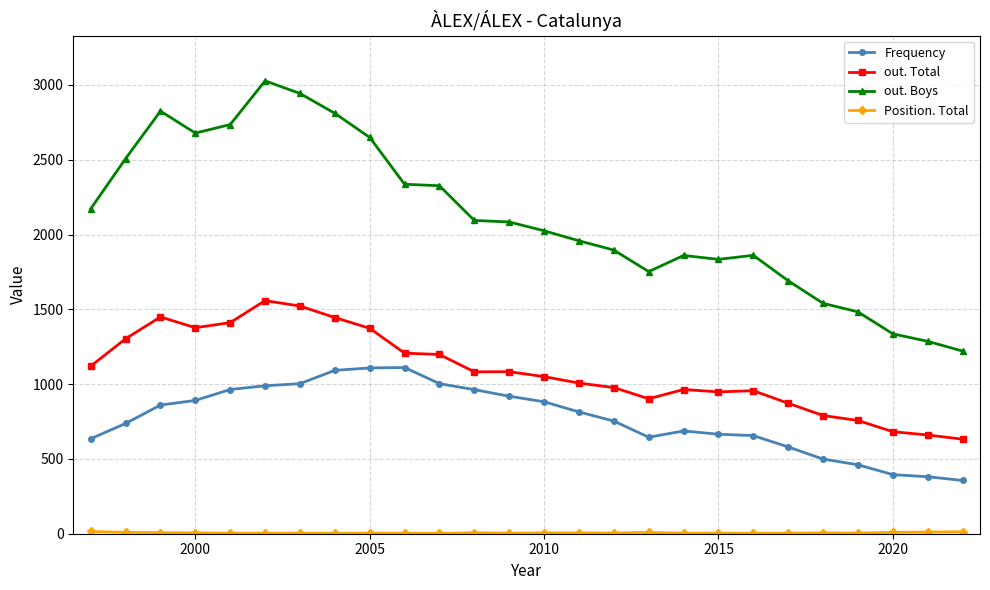

How many lines are shown in the chart?

4